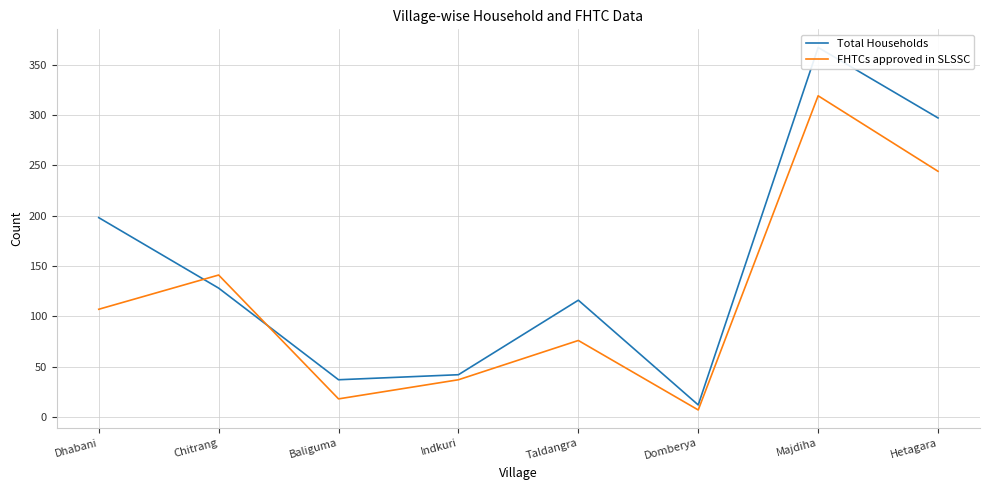

How many lines are shown in the chart?

2